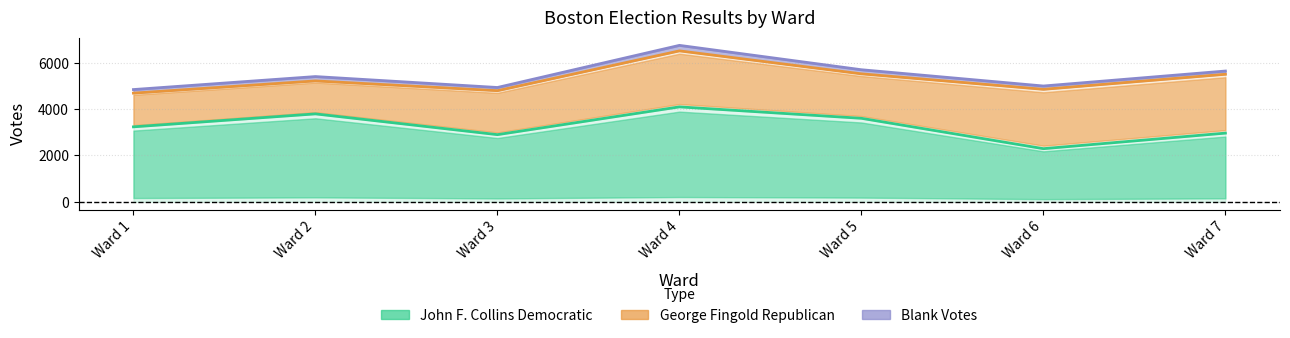

At which category is the sum across all series the highest?

Ward 4